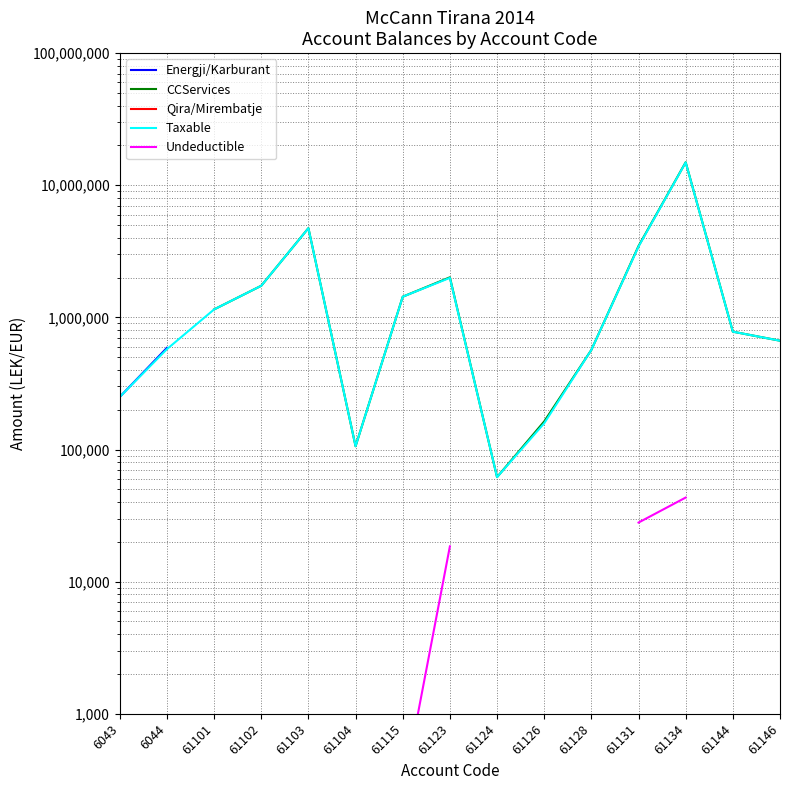

Does the chart have visible grid lines?

Yes